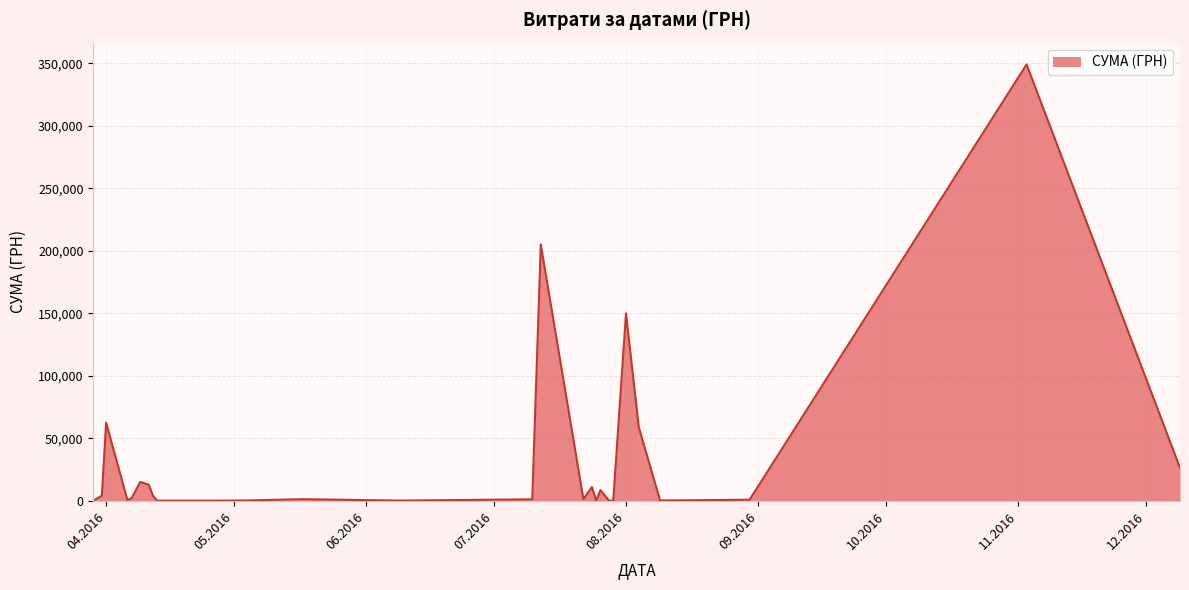

What is the greatest value displayed?

348965.9